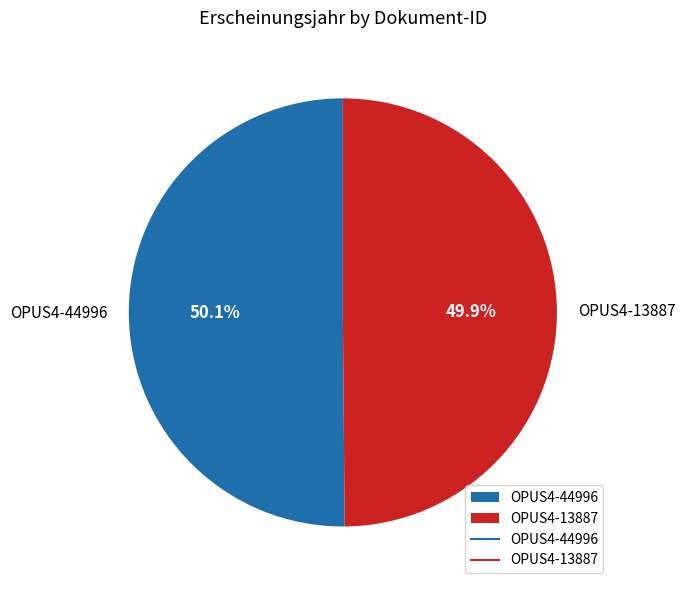

How many slices are in this pie chart?

2